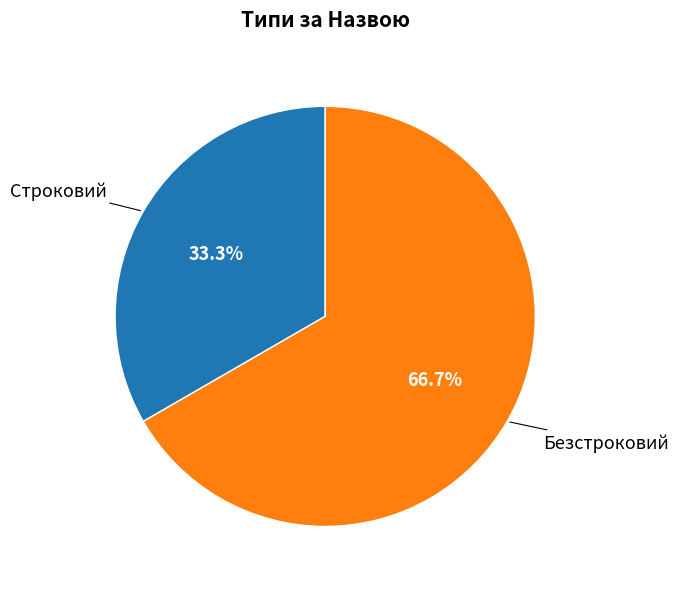

Is there a majority slice in this chart?

Yes